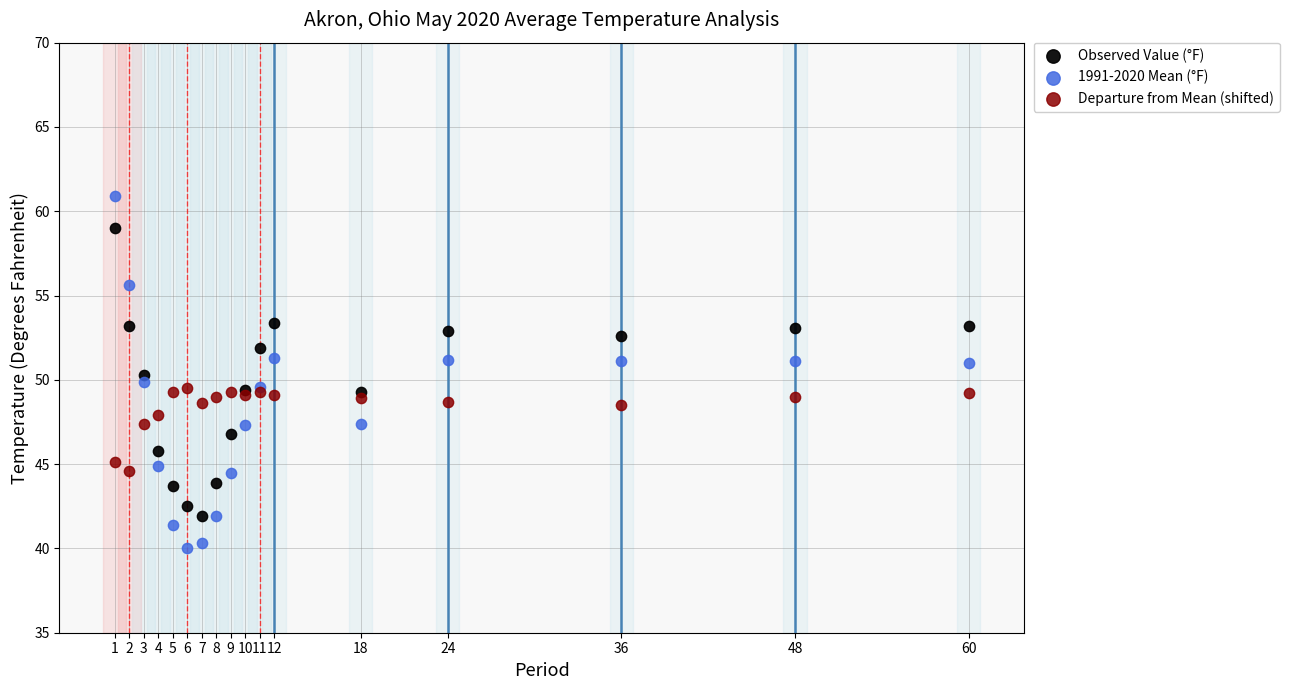

Which series contains the highest Y value?

1991-2020 Mean (°F)